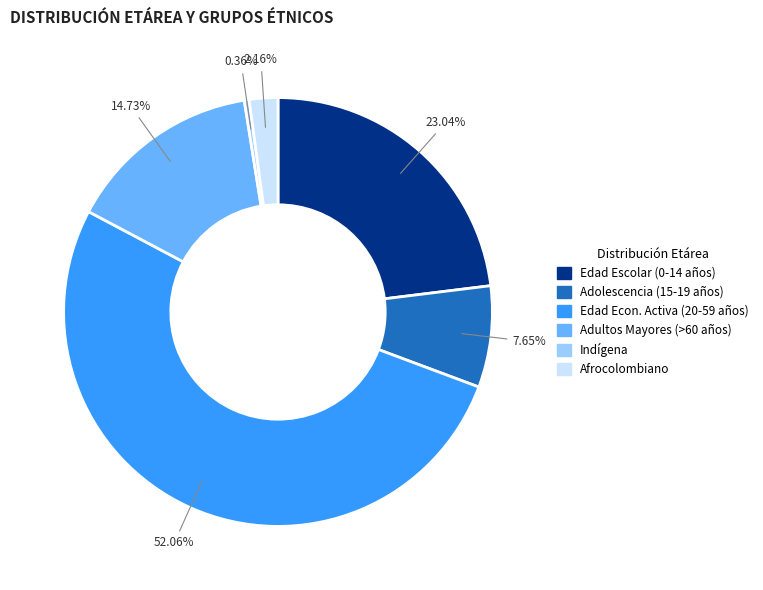

Does any single category account for the majority?

Yes